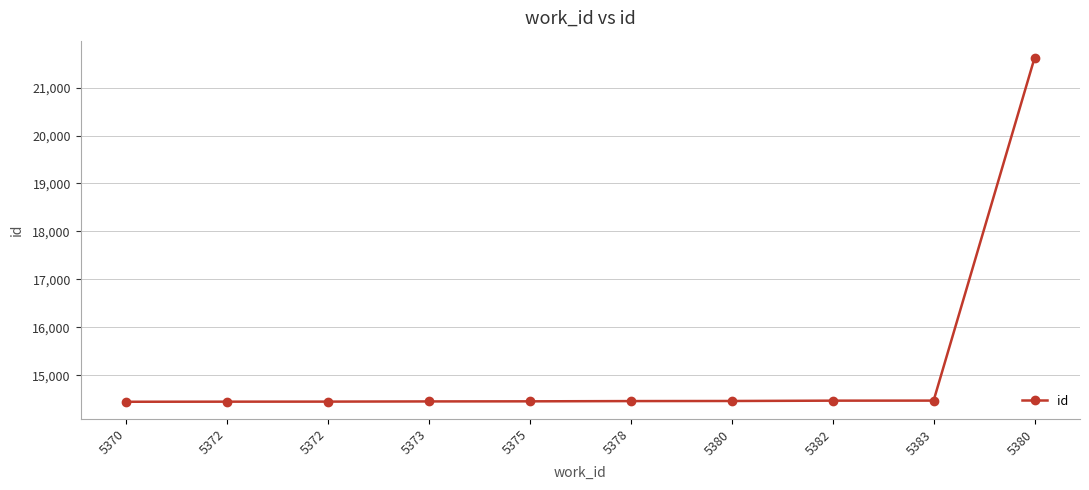

What is the label of the 2nd point from the right?

5383